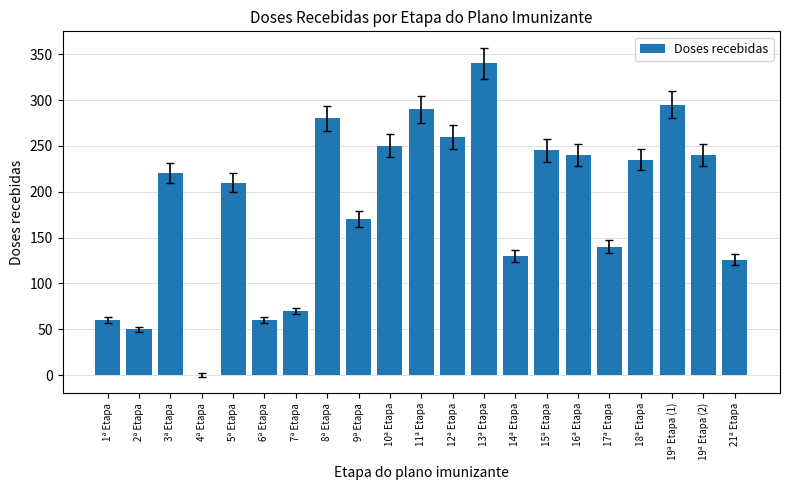

Are the bars grouped side by side (vs. stacked)?

No